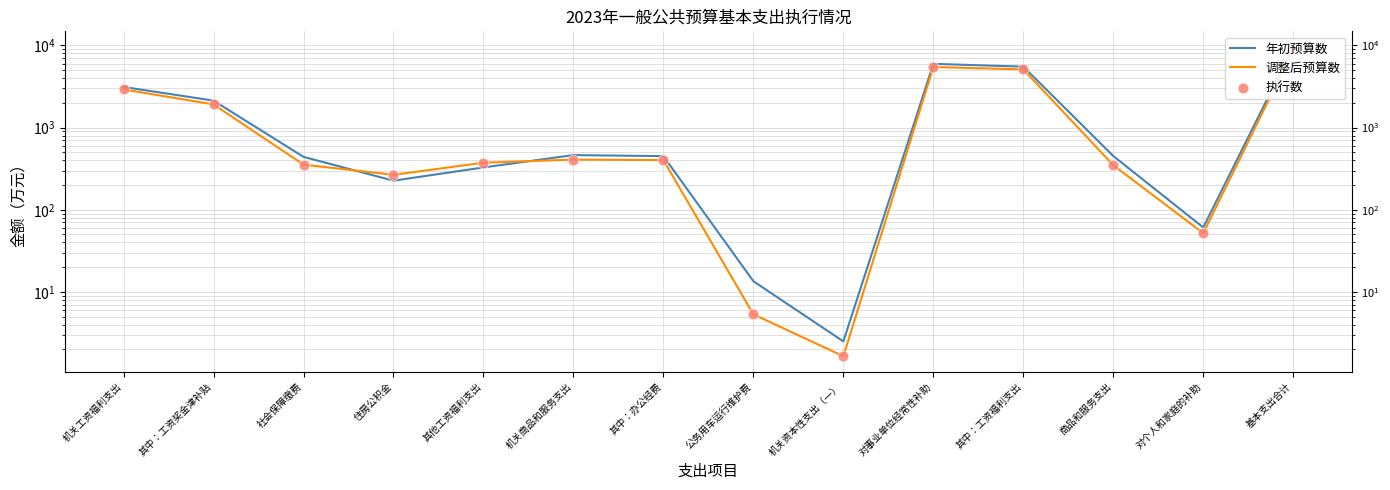

What are all the series names shown in the legend?

年初预算数, 调整后预算数, 执行数